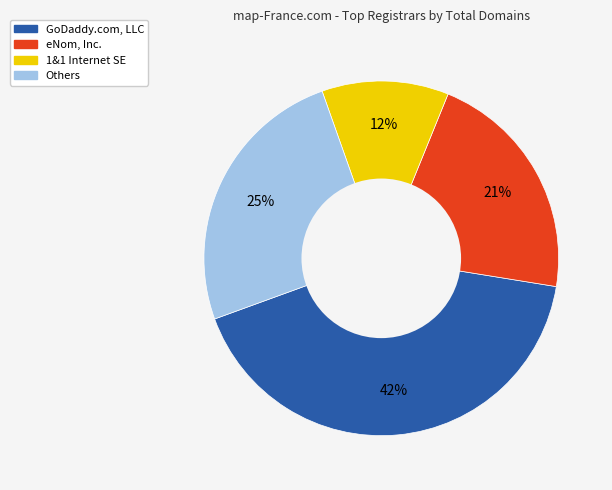

Between GoDaddy.com, LLC and eNom, Inc., which is larger?

GoDaddy.com, LLC